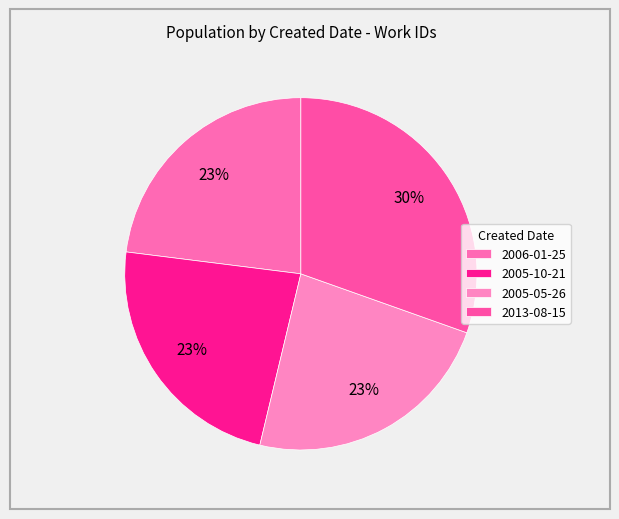

The 2013-08-15 slice represents 30% of the pie. True or false?

True